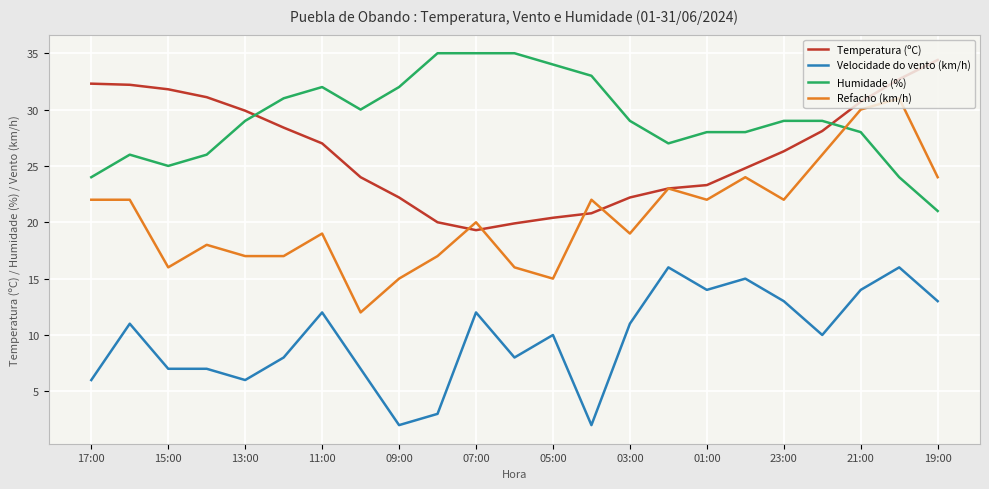

What is the lowest value of the Velocidade do vento (km/h) series?

2.0